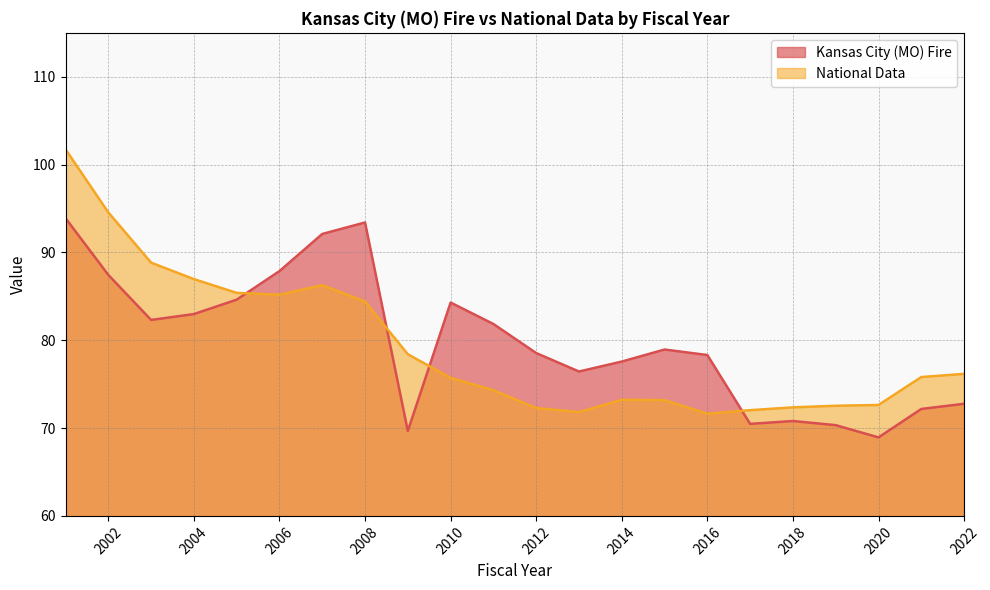

Which series has the largest total across all categories?

Kansas City (MO) Fire